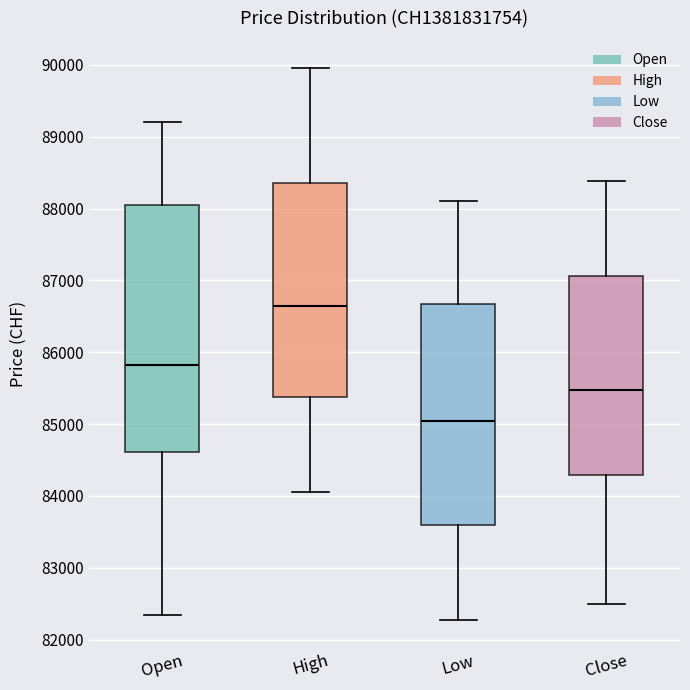

Reading left to right, transcribe this box plot: for each box, give where its median line is, the range the box spans, and where its two whiskers end, as read against the y-axis. The values are not printed on the chart, so give them approximately, as read against the axis.

Open: median 85800, box 84600 to 88000, whiskers 82300 to 89200
High: median 86600, box 85400 to 88400, whiskers 84100 to 90000
Low: median 85000, box 83600 to 86700, whiskers 82300 to 88100
Close: median 85500, box 84300 to 87100, whiskers 82500 to 88400